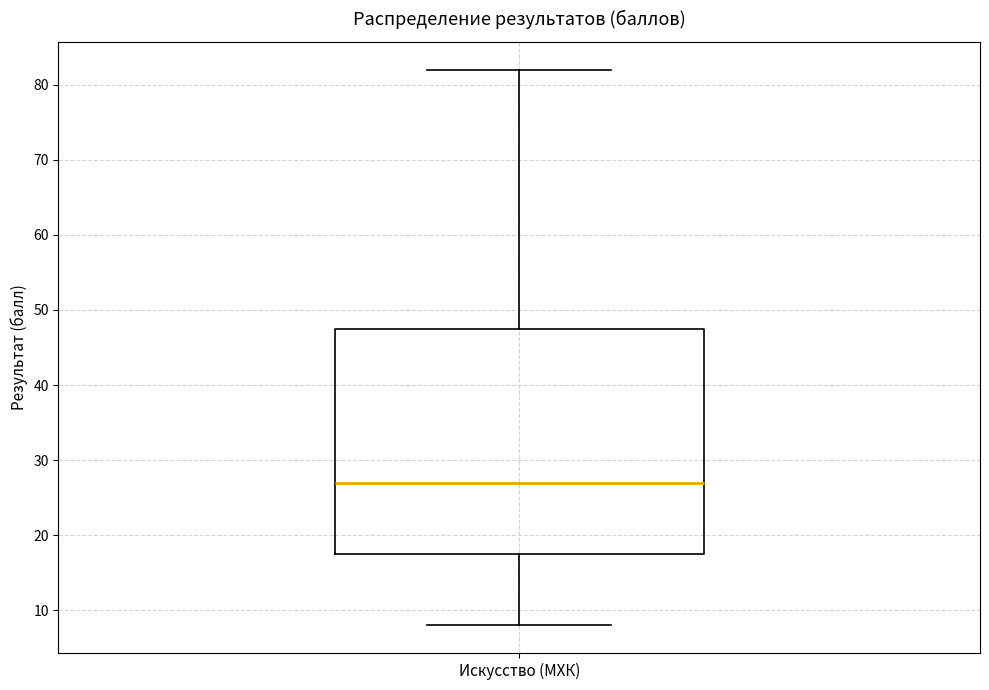

Read this box plot against the y-axis: the position of the median line, the range covered by the box, and the ends of both whiskers. The values are not printed on the chart, so give them approximately, as read against the axis.

median 27, box 18 to 48, whiskers 8 to 82